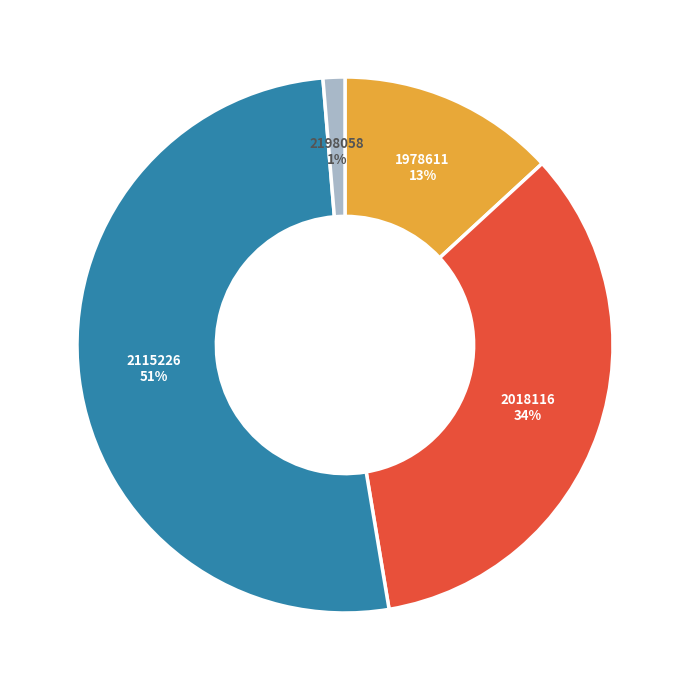

Is there a majority slice in this chart?

Yes